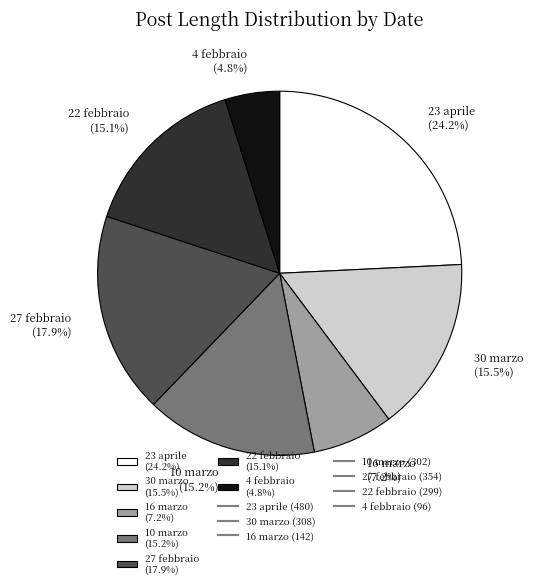

Is there any slice that represents more than half of the pie?

No